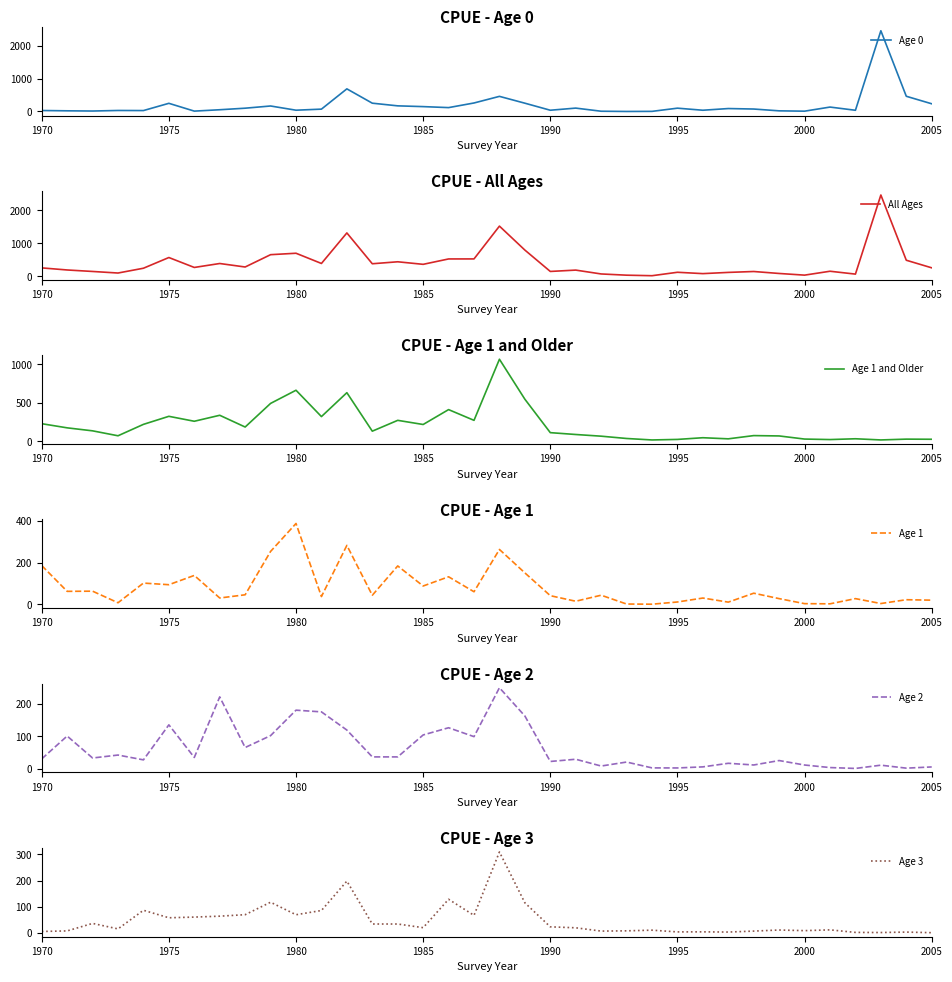

The Age 0 series shows 247.9 at 1975. True or false?

True